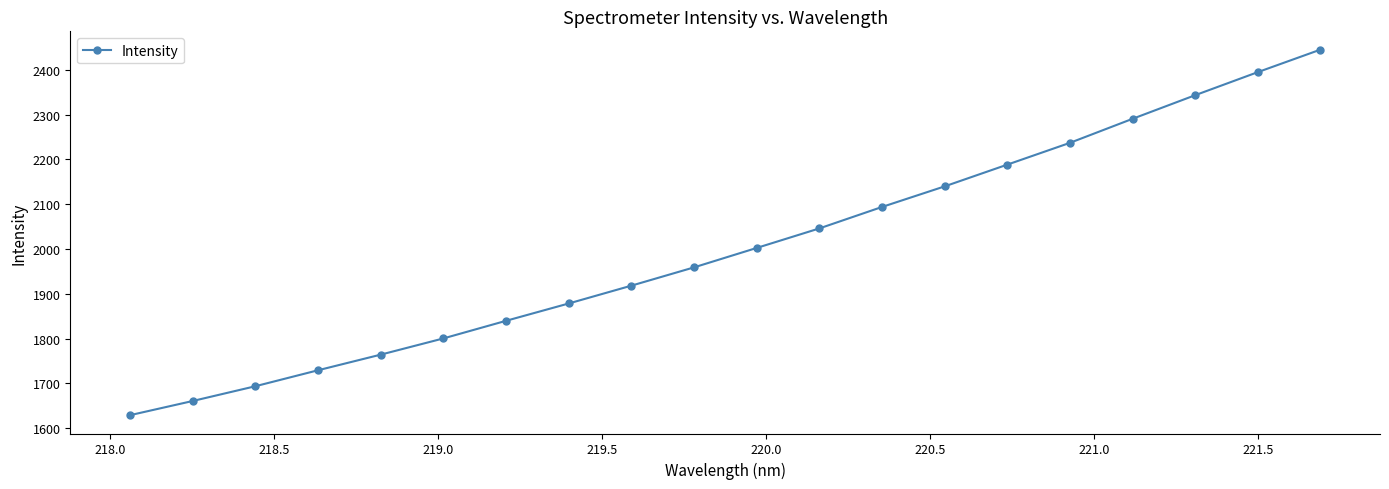

How many data points are less than 2002?

10